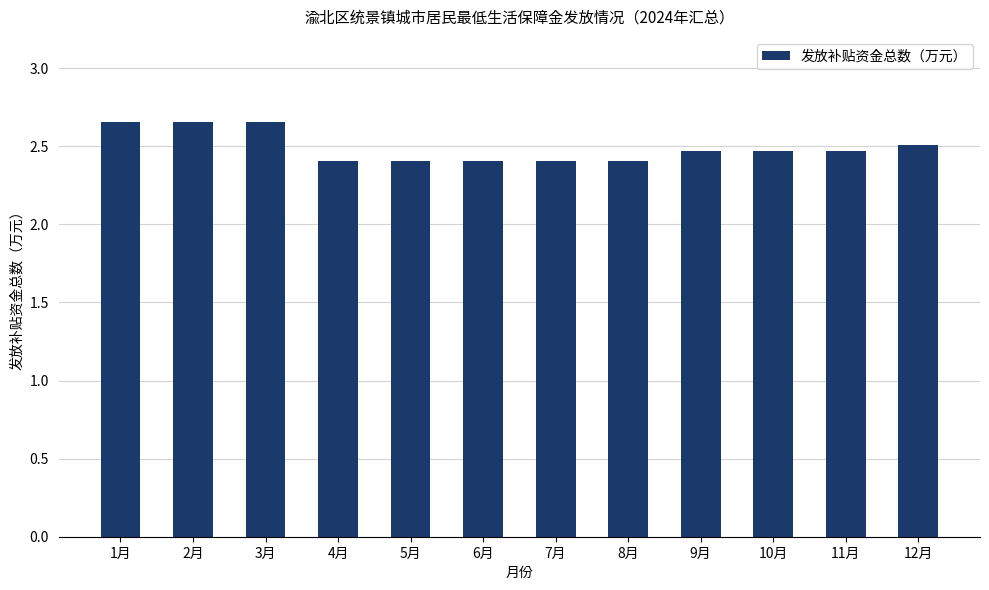

The chart shows a value of 4.4 at 1月. True or false?

False